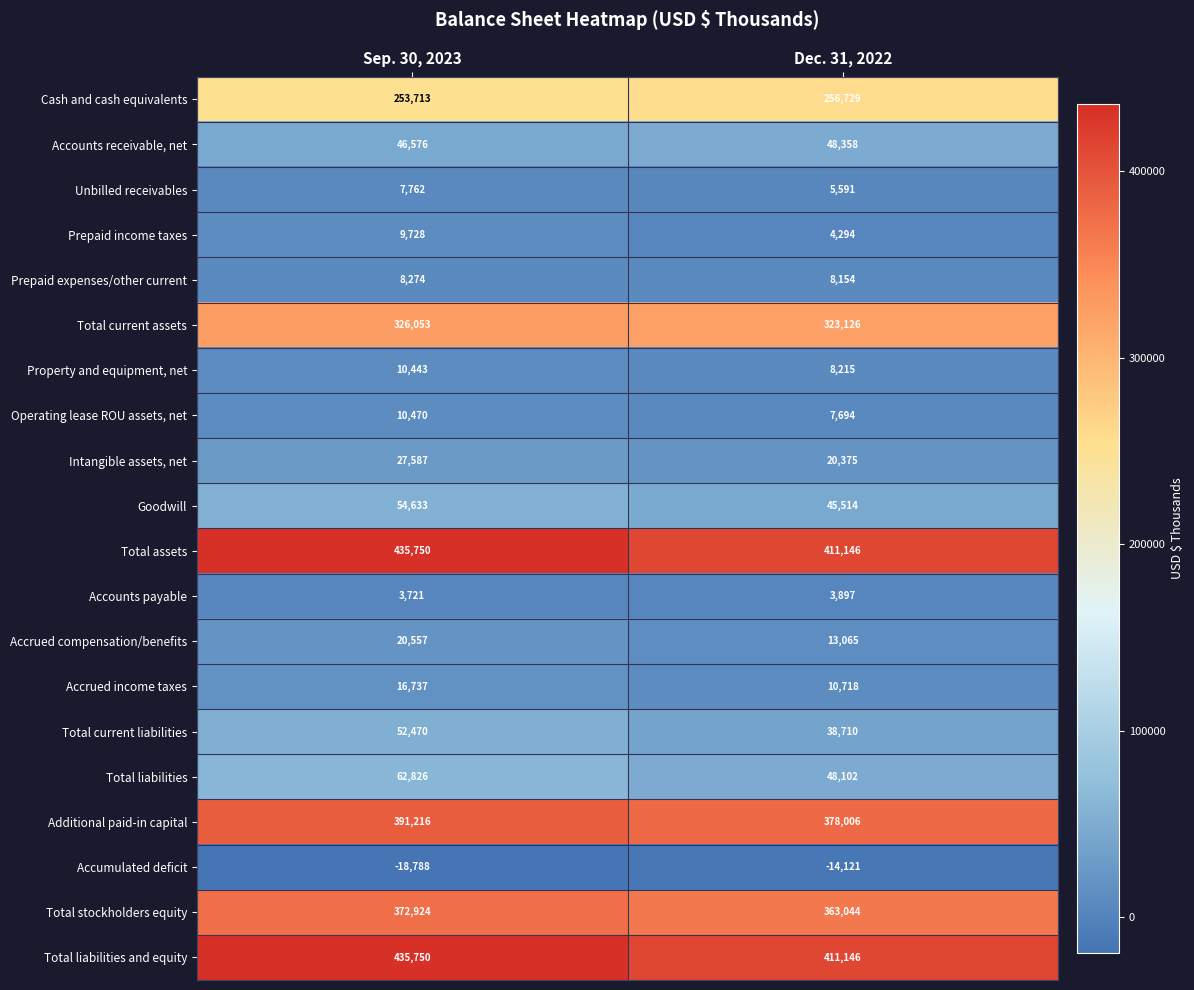

What is the spread (max minus min) of values at Dec. 31, 2022?

425267